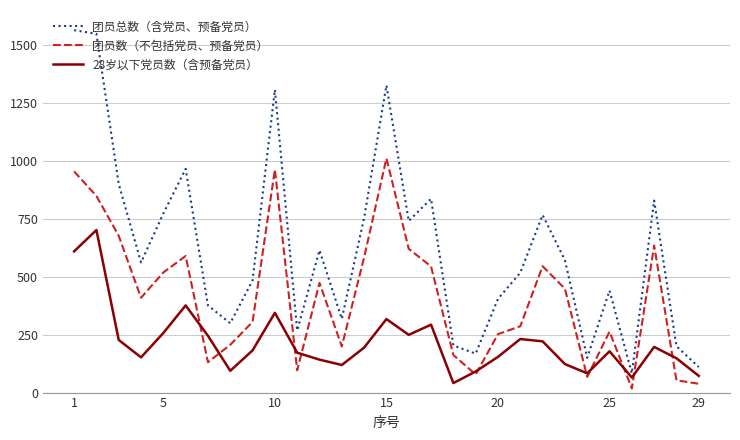

Which series has the widest spread of values?

团员总数（含党员、预备党员）